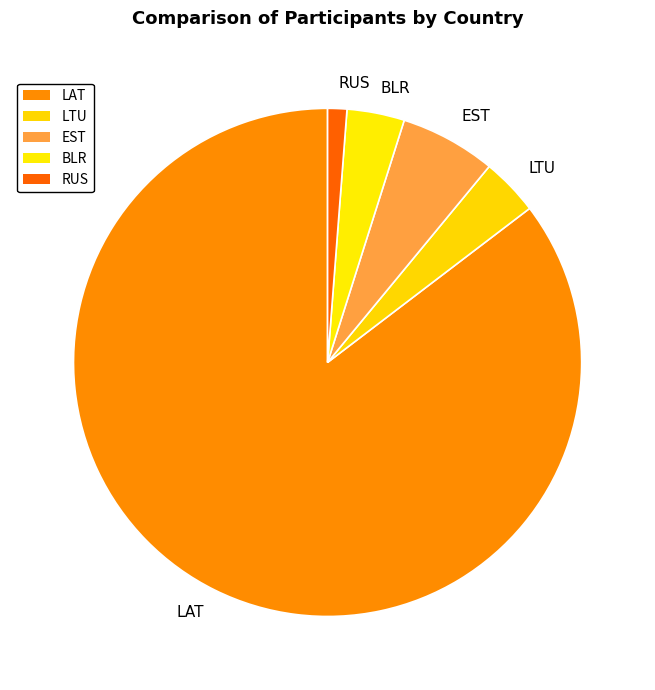

How many segments does this pie chart have?

5